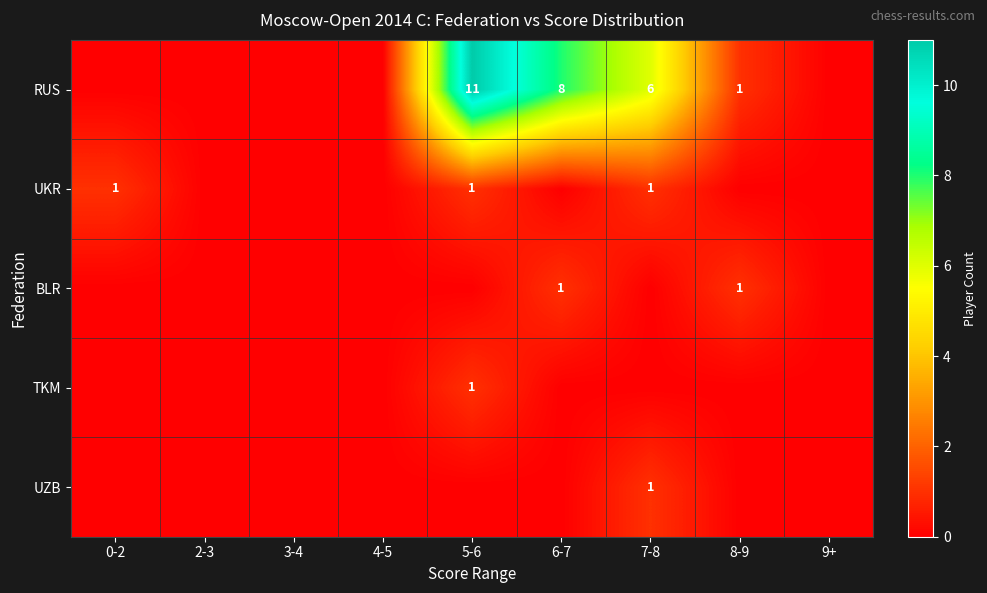

The UKR series shows 1 at 5-6. True or false?

True